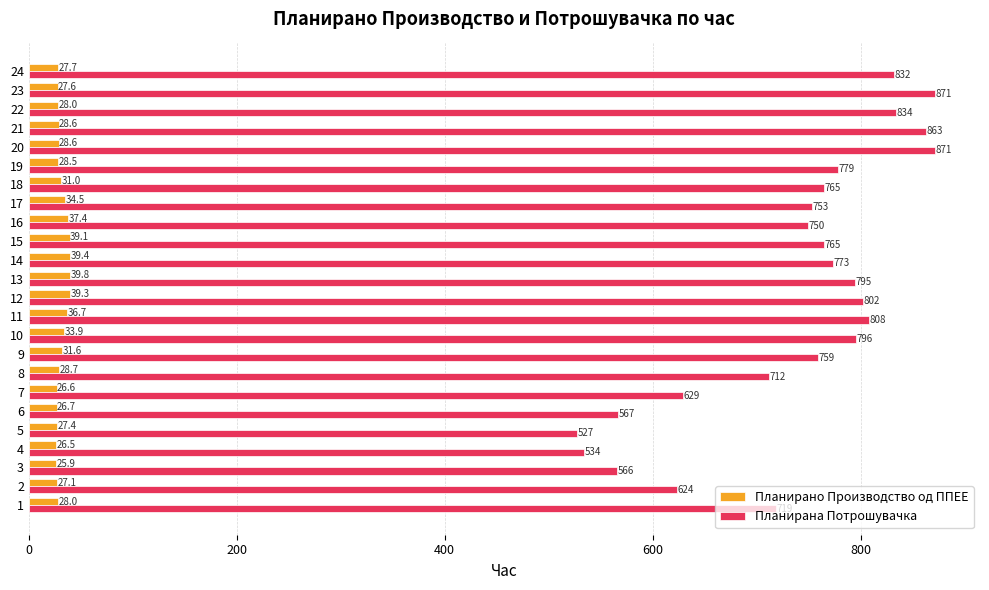

How many values in the Планирано Производство од ППЕЕ series exceed 28?

14